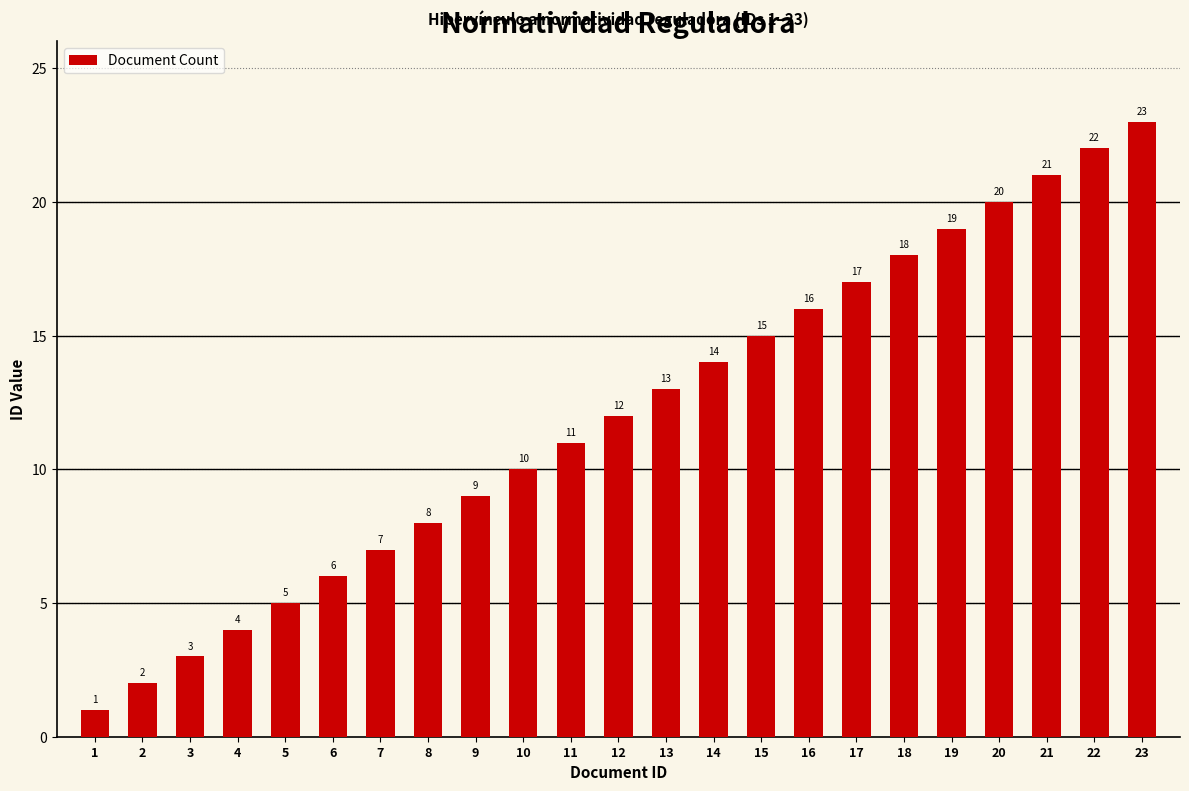

What is the approximate value at 17, to the nearest 5?

15